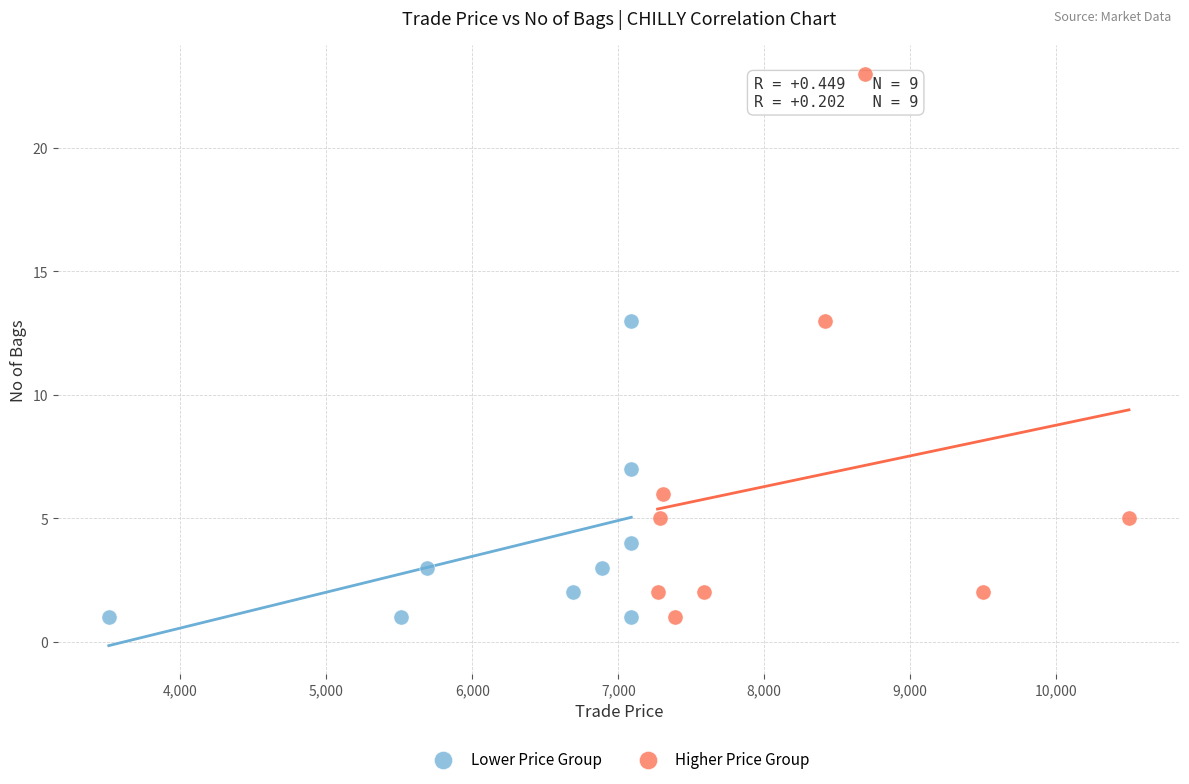

What are all the series names shown in the legend?

Lower Price Group, Higher Price Group